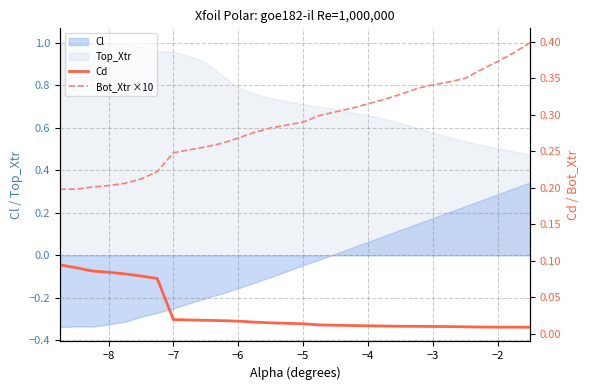

What is the highest value of the Bot_Xtr ×10 series?

0.4